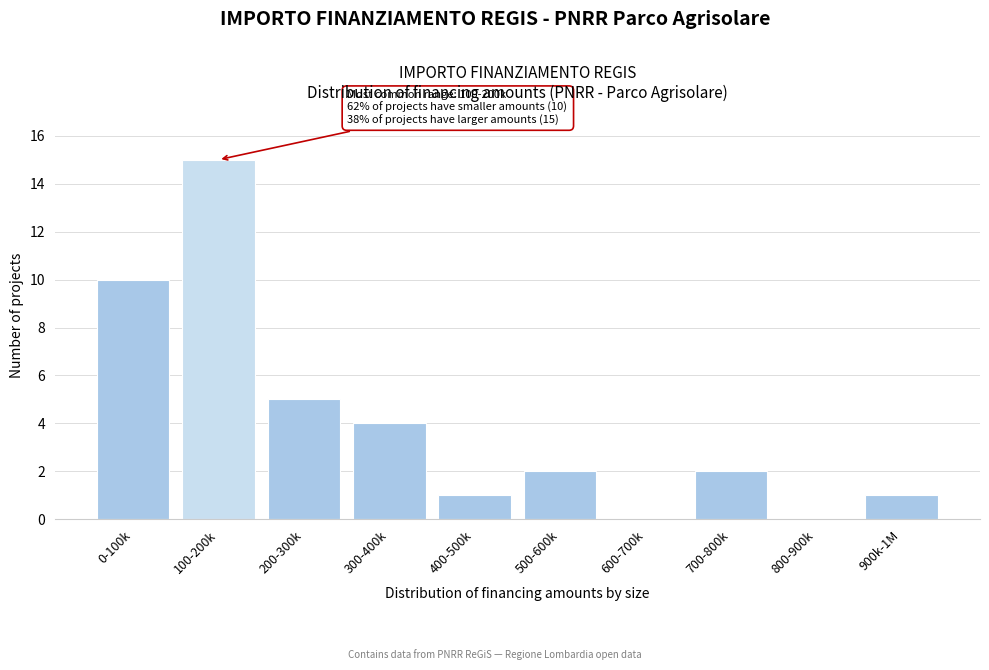

Reading left to right, extract all data points from this chart.

0-100k=10	100-200k=15	200-300k=5	300-400k=4	400-500k=1	500-600k=2	600-700k=0	700-800k=2	800-900k=0	900k-1M=1